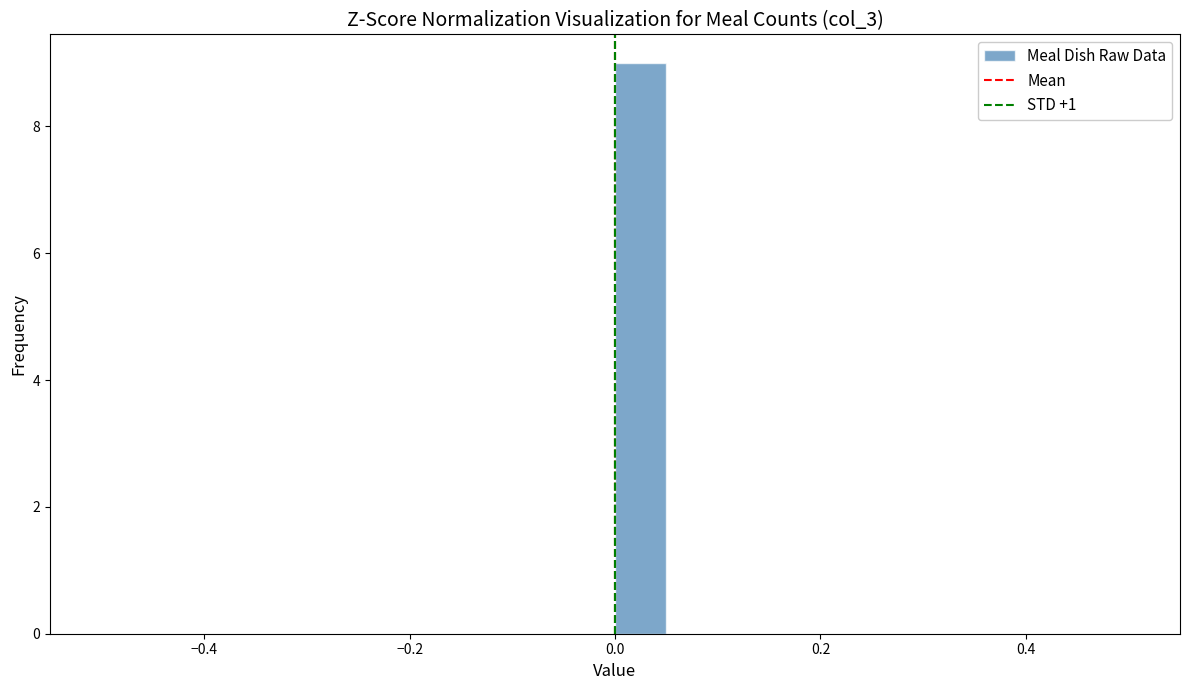

Read against the x-axis, roughly where is the centre of the tallest bar?

0.02